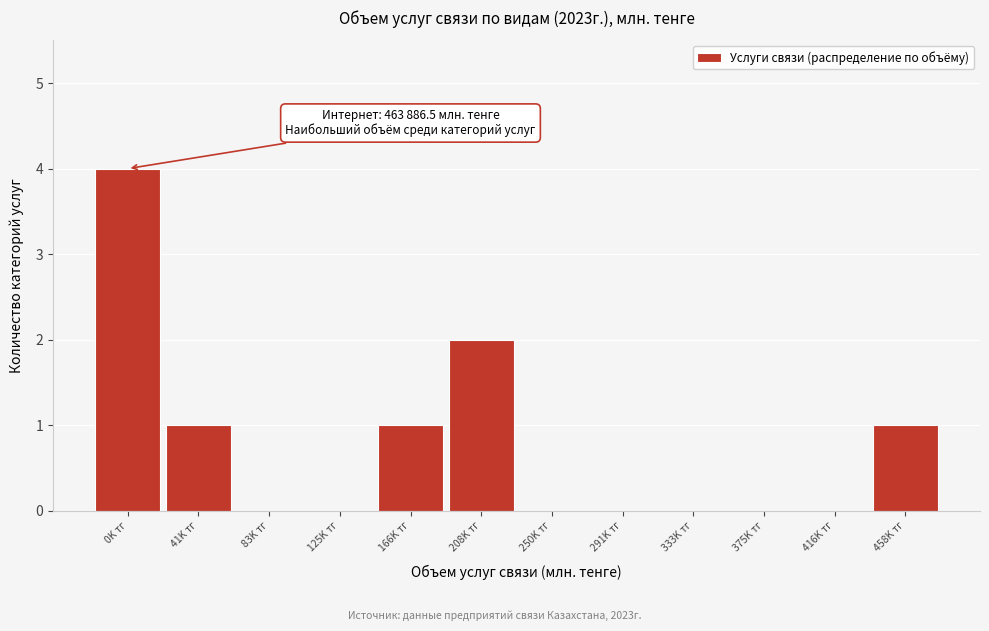

Reading left to right, transcribe all the data shown in this chart.

0K тг=4	41K тг=1	83K тг=0	125K тг=0	166K тг=1	208K тг=2	250K тг=0	291K тг=0	333K тг=0	375K тг=0	416K тг=0	458K тг=1